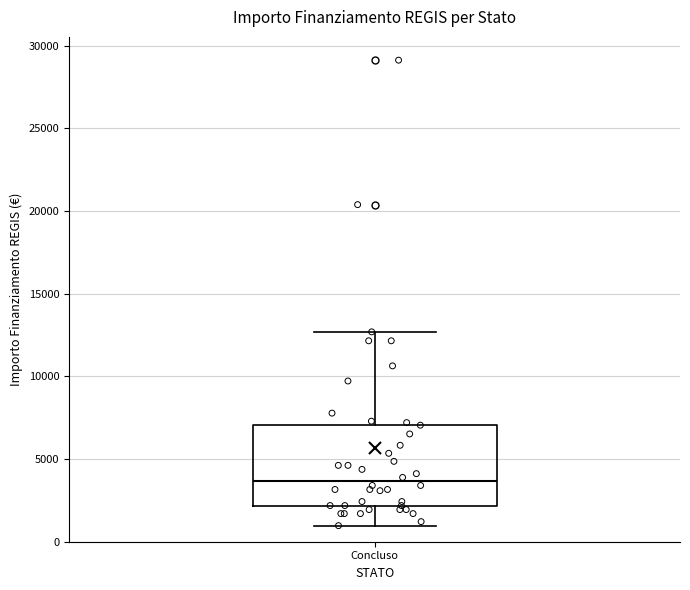

Where is the lower edge of the box for Concluso on the y-axis? The values are not printed on the chart, so give them approximately, as read against the axis.

2000